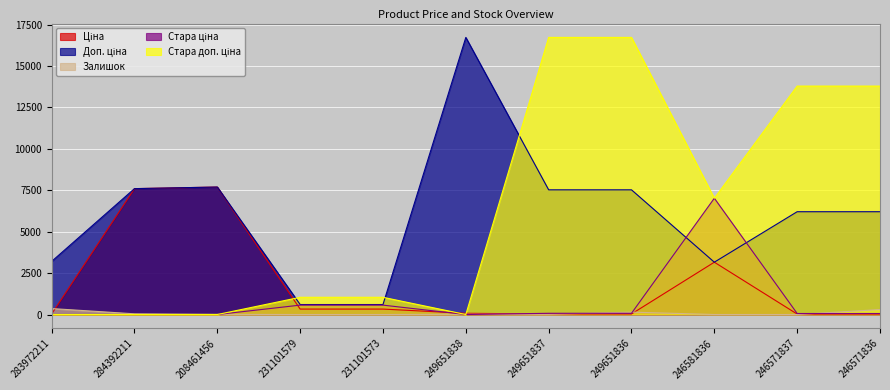

What position from the right is 231101579?

8